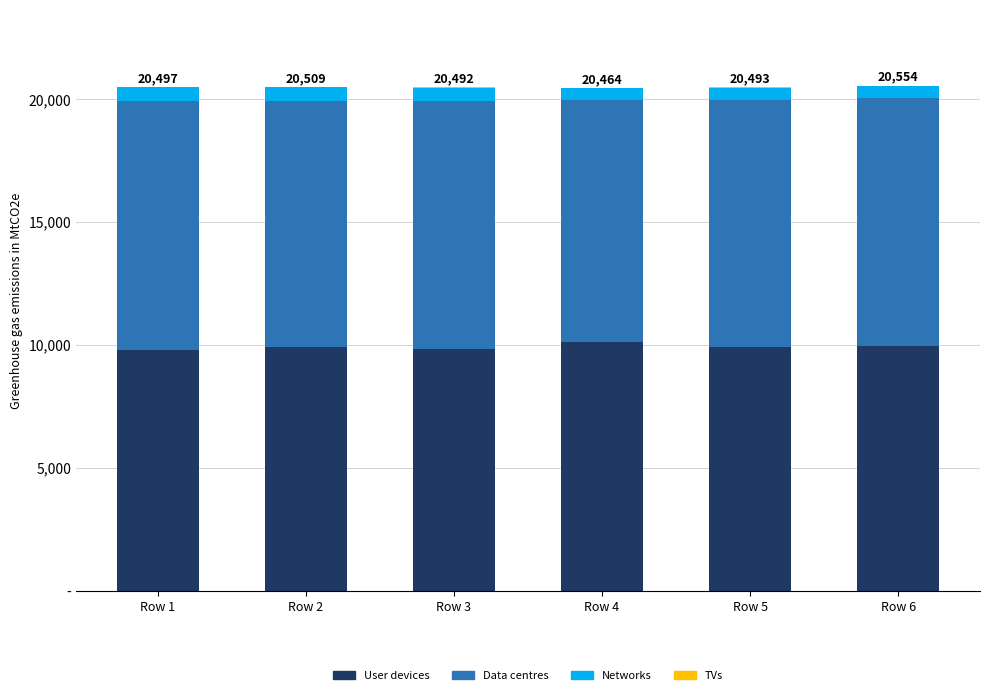

Are the bars grouped side by side (vs. stacked)?

No